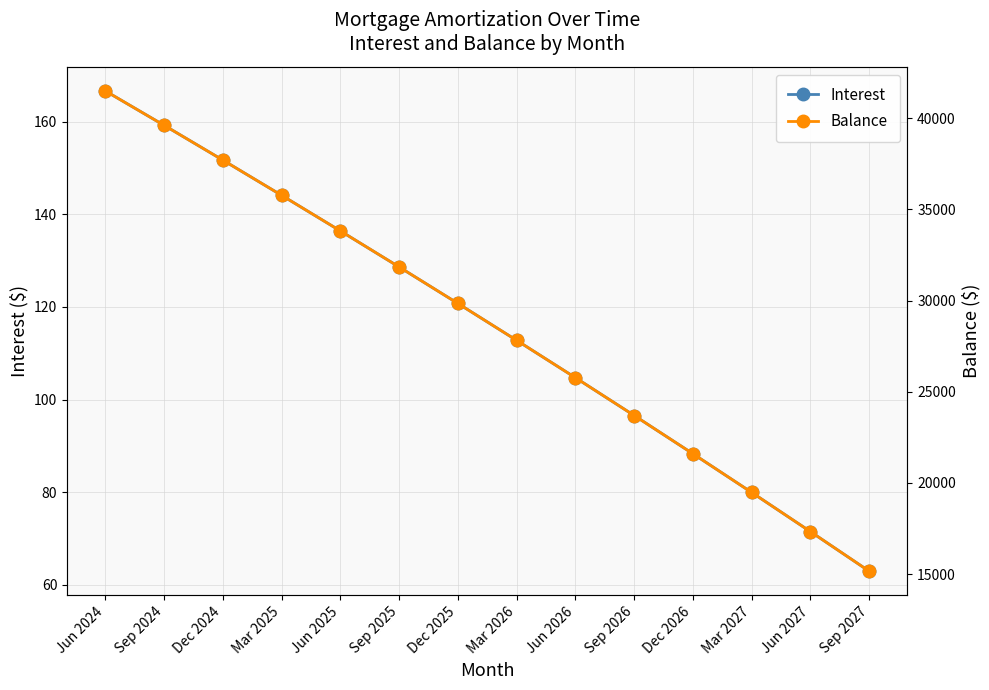

Rank the series by their maximum value, from lowest to highest.

Interest, Balance